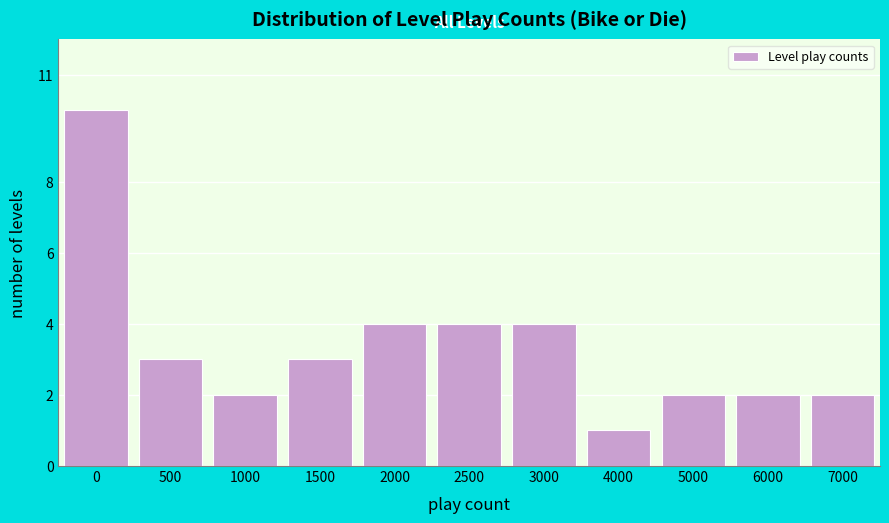

Reading left to right, extract all data points from this chart.

10	3	2	3	4	4	4	1	2	2	2